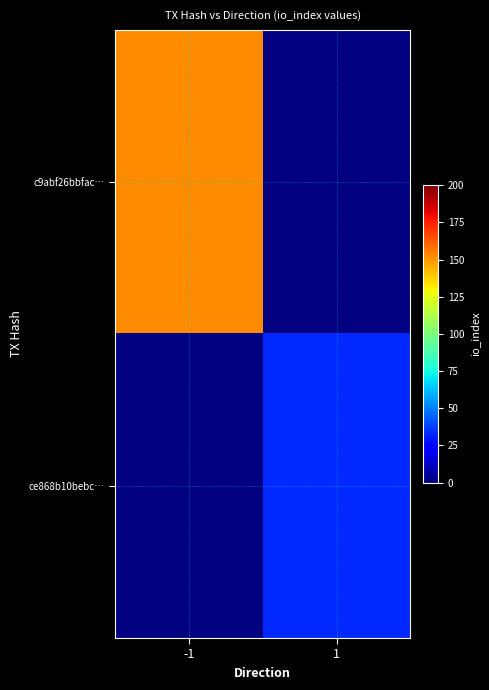

List the series in order of their overall mean, highest first.

c9abf26bbfac…, ce868b10bebc…